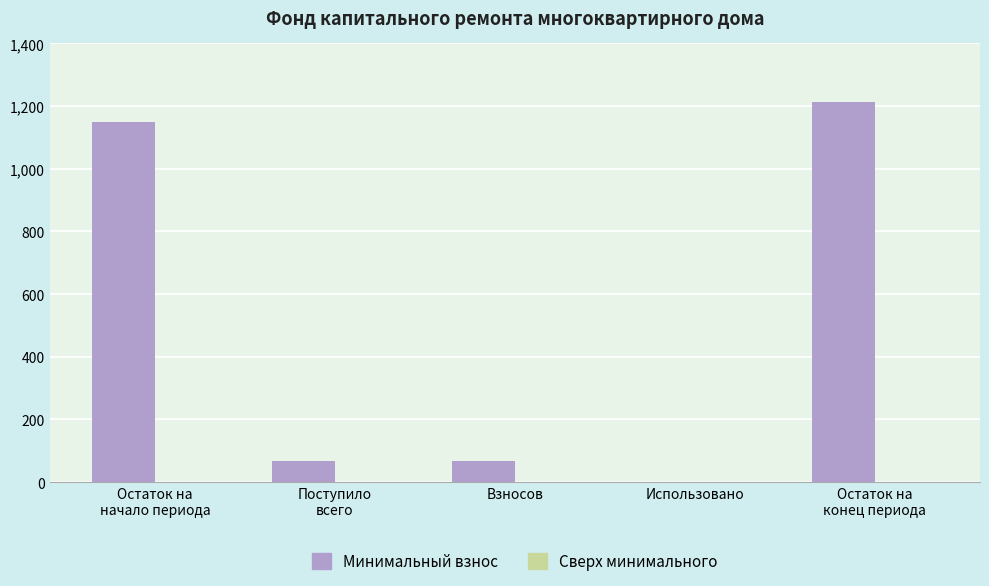

How many categories are shown in the chart?

5